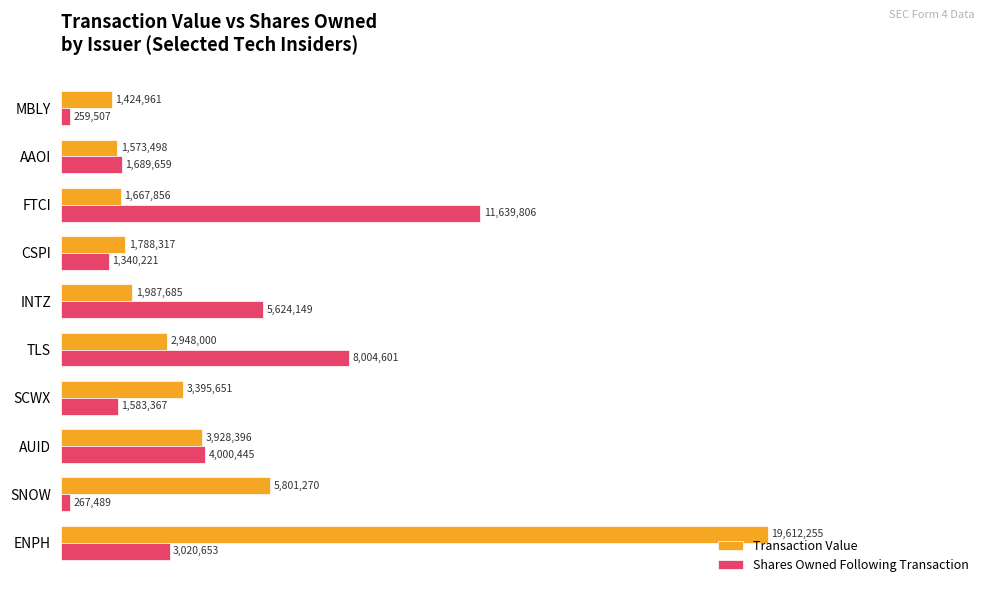

What position from the right is TLS?

6